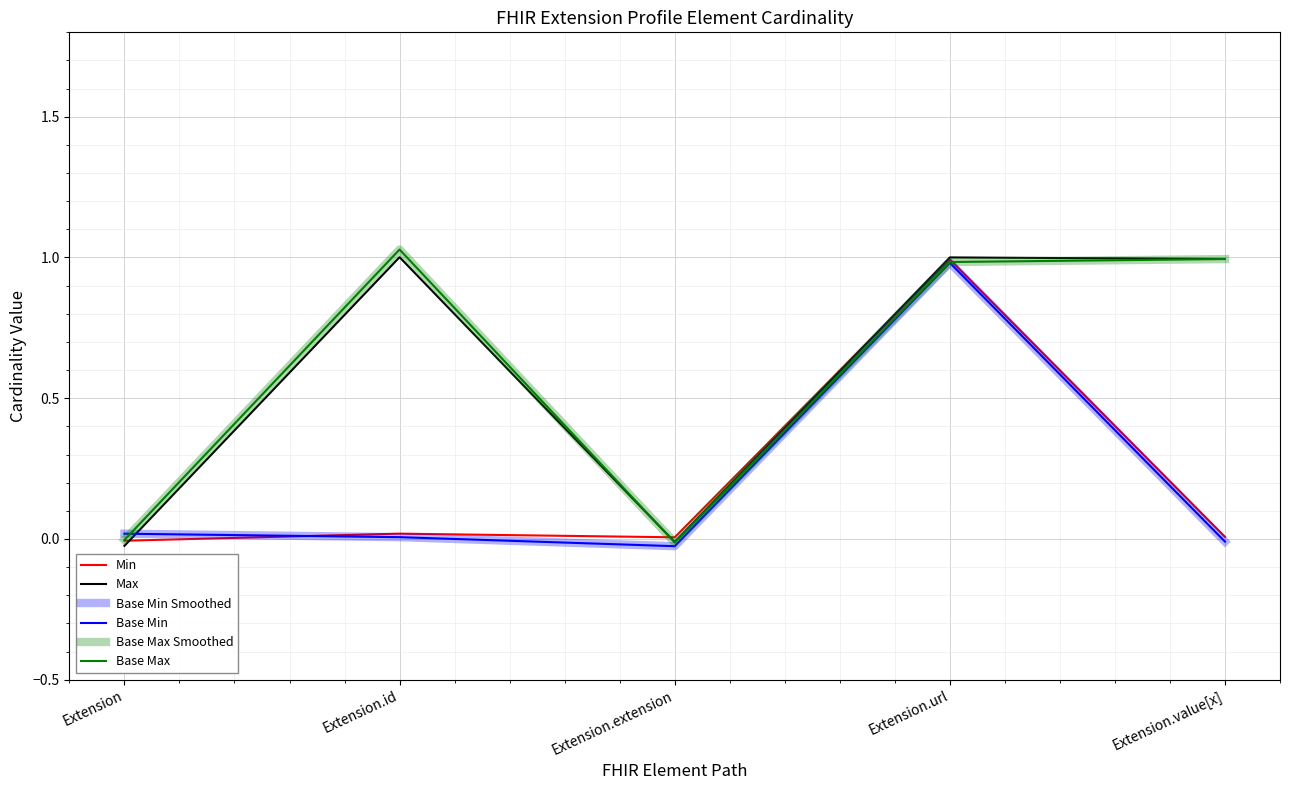

True or false: Max and Base Max Smoothed intersect in this chart.

True